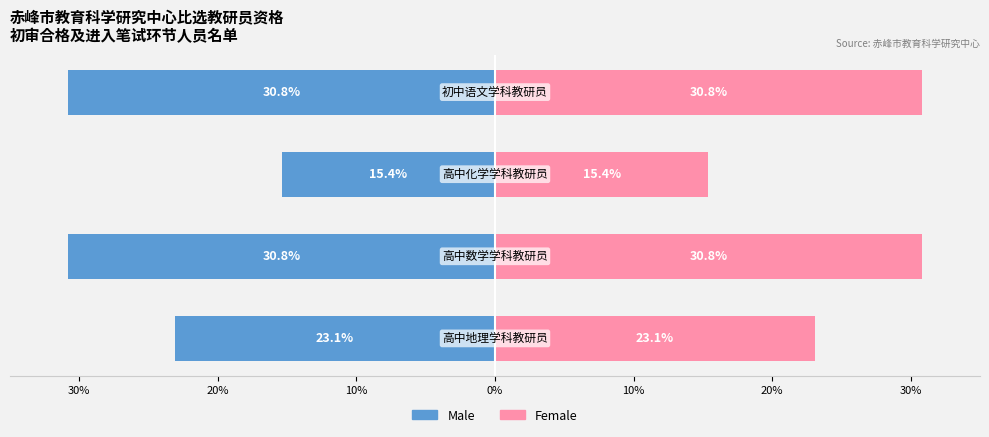

What is the sum of all Male values?

-100.1